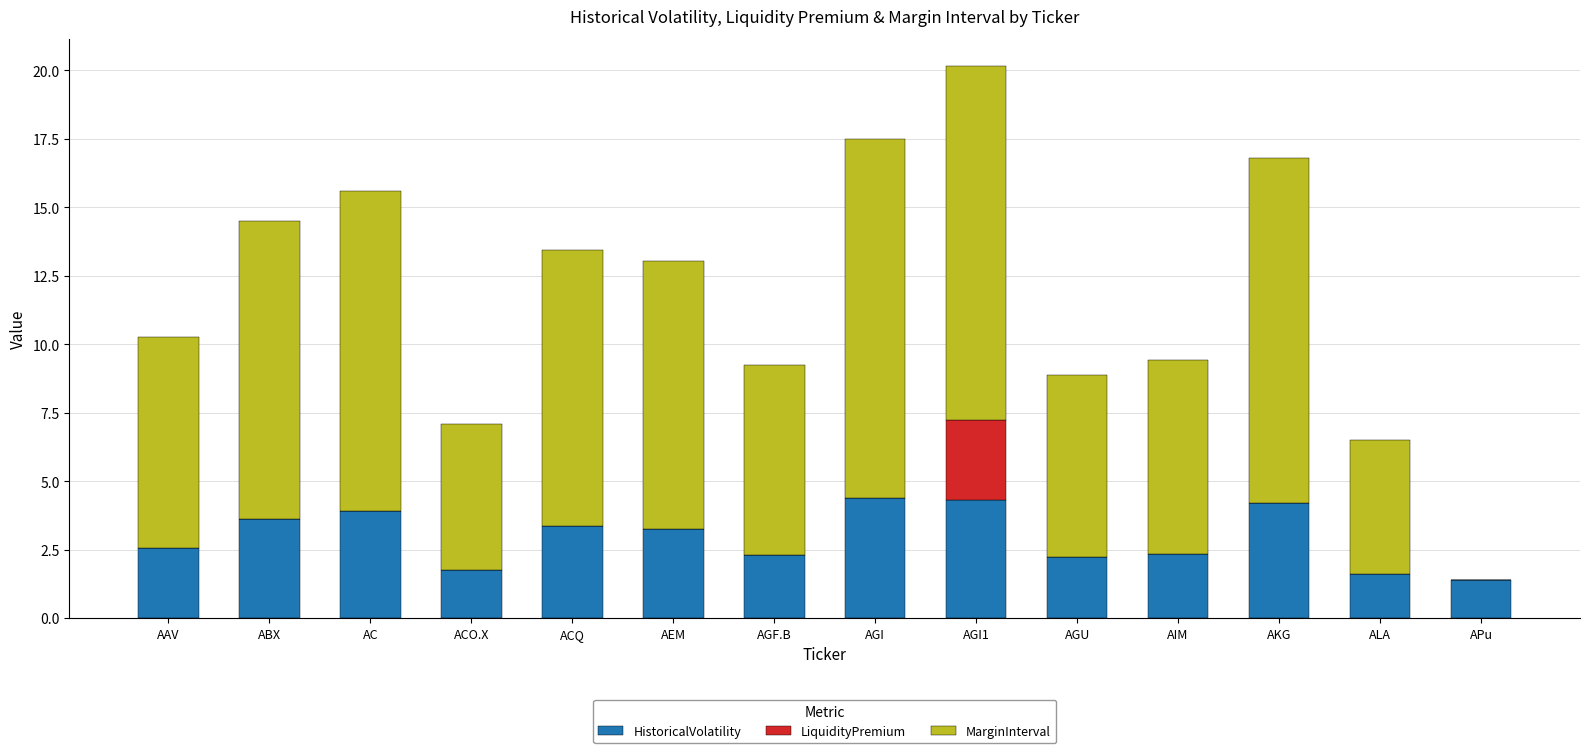

What is the sum of the HistoricalVolatility values at AGF.B and AGU?

4.5